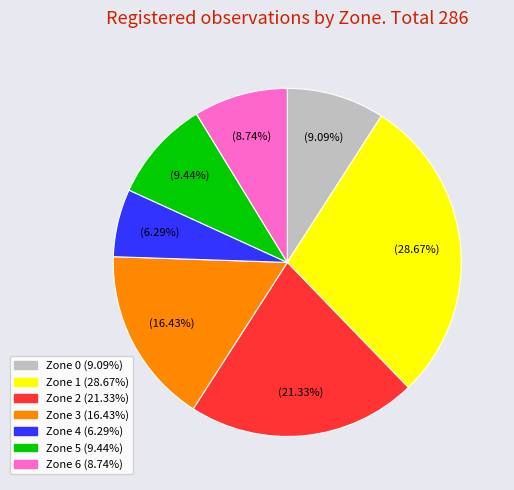

Does any single category account for the majority?

No